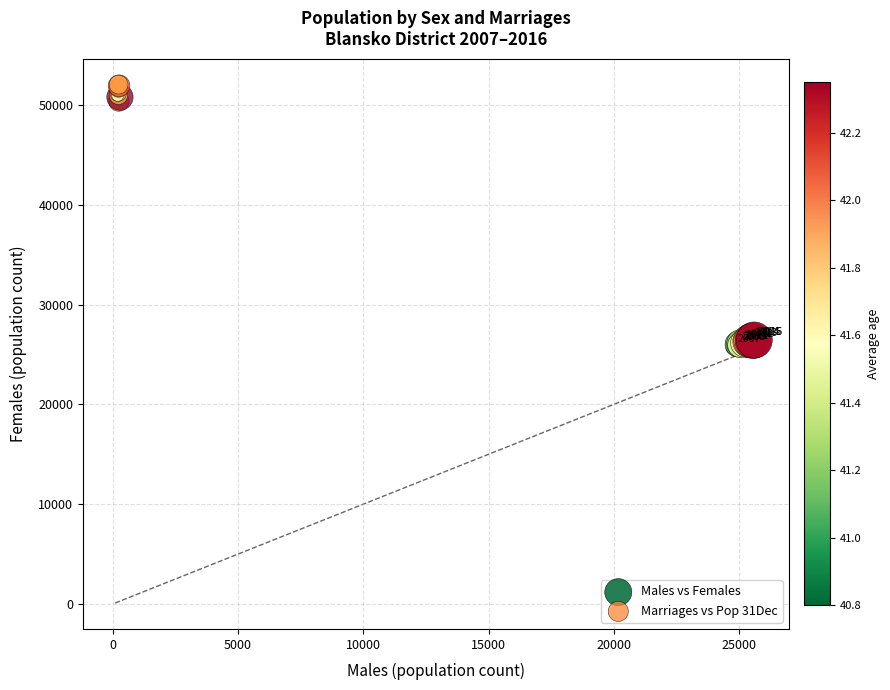

Which series has the widest spread of Y values?

Marriages vs Pop 31Dec